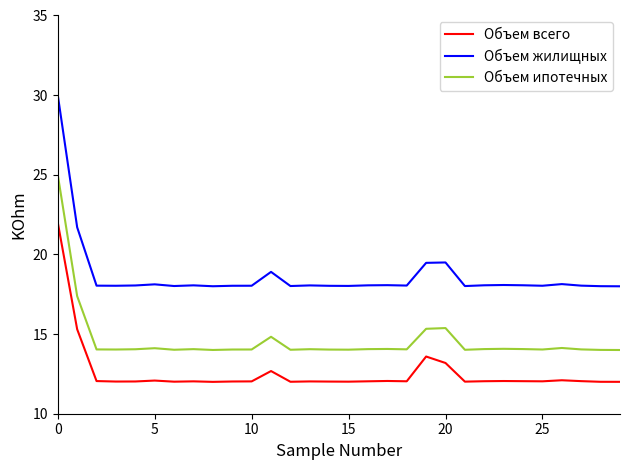

Which series has the largest total across all categories?

Объем жилищных